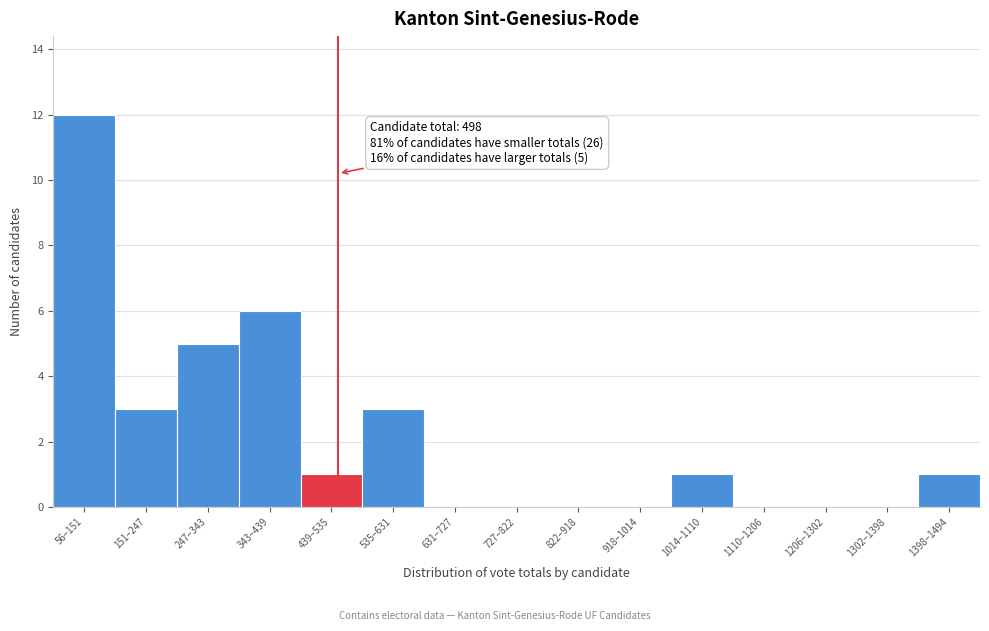

Reading left to right, extract all data points from this chart.

56–151=12	151–247=3	247–343=5	343–439=6	439–535=1	535–631=3	631–727=0	727–822=0	822–918=0	918–1014=0	1014–1110=1	1110–1206=0	1206–1302=0	1302–1398=0	1398–1494=1